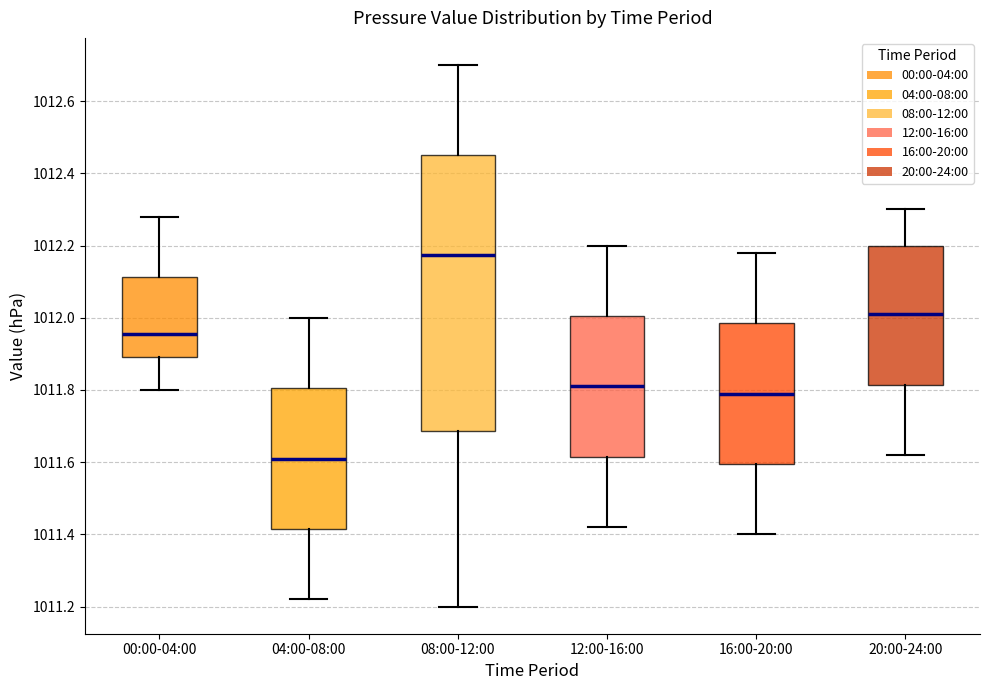

Which box has the lowest median line?

04:00-08:00